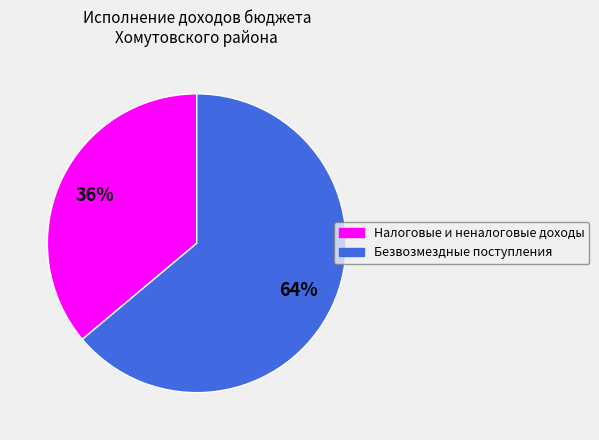

What is the largest slice in the pie chart?

Безвозмездные поступления